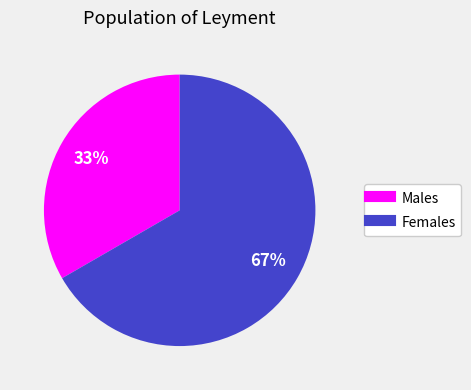

To the nearest percent, what is the average slice percentage?

50%